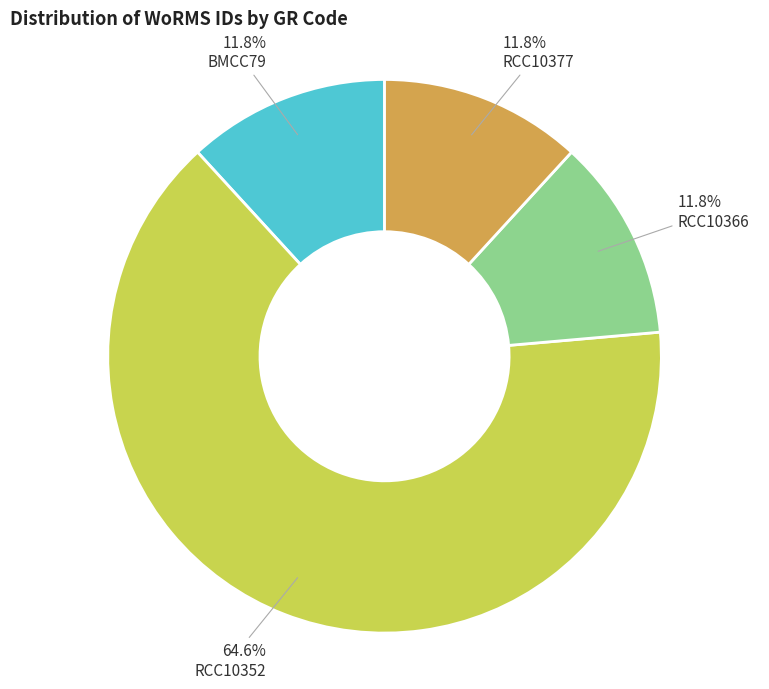

What percentage is the RCC10366 slice, to the nearest percent?

12%